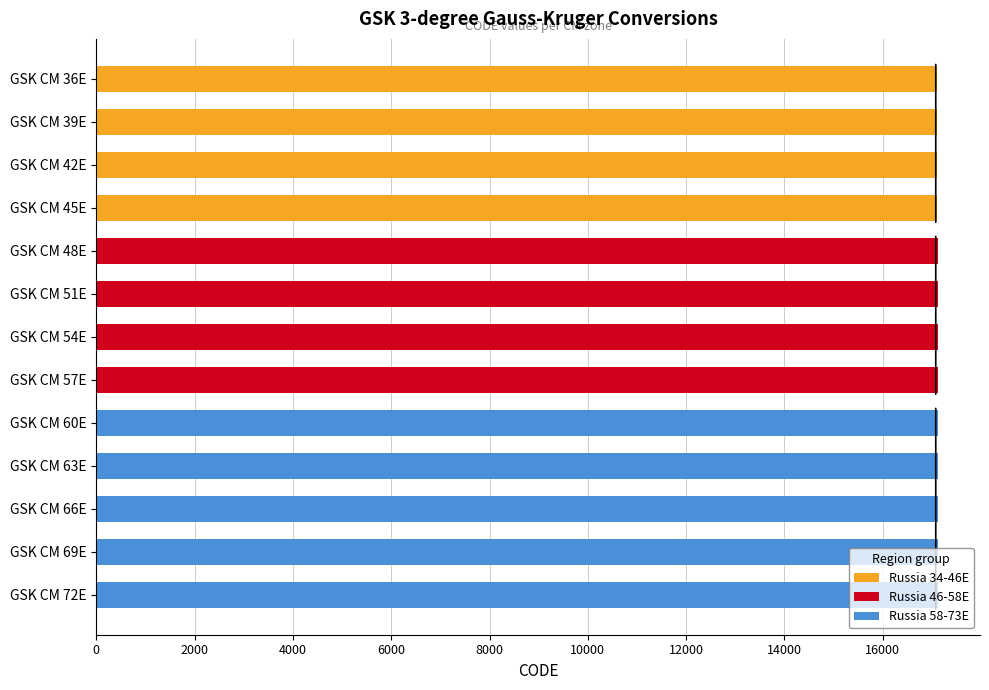

Which label corresponds to the smallest value in the chart?

GSK CM 36E